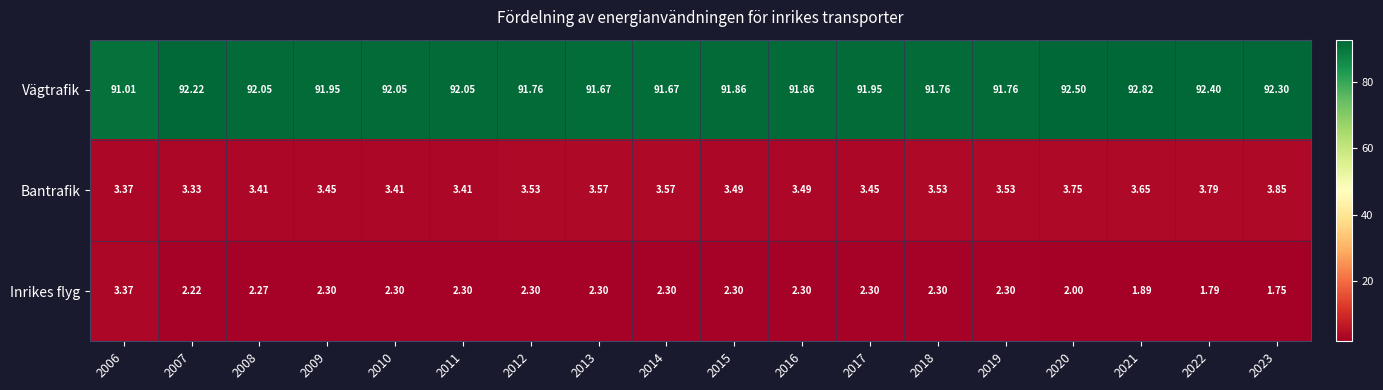

What is the greatest value displayed?

92.8